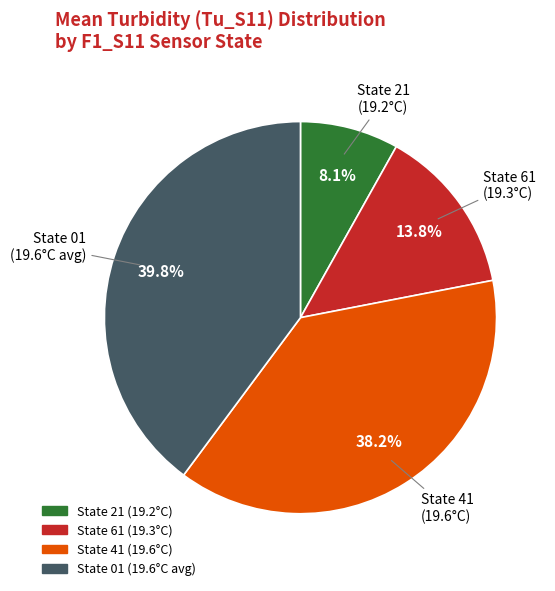

Count the number of slices in the pie.

4